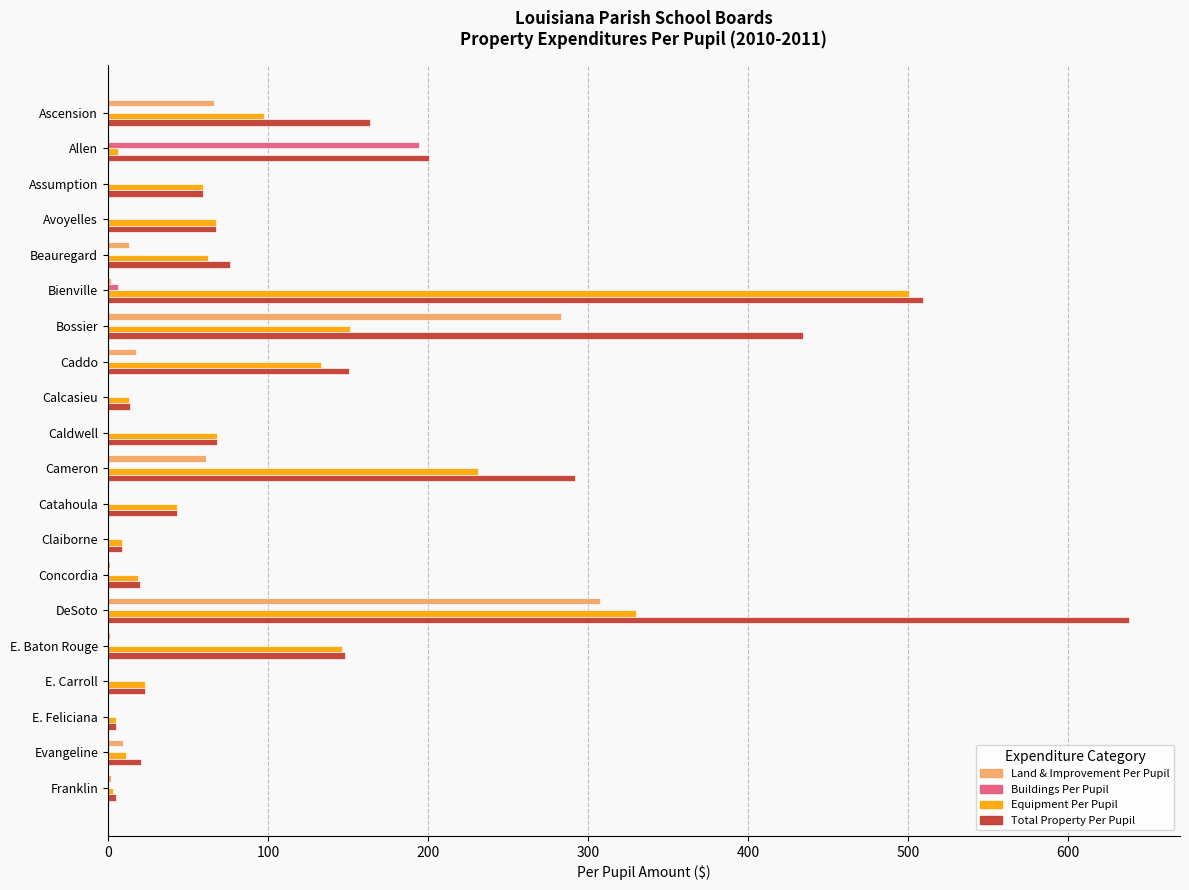

At which category is the sum across all series the highest?

DeSoto